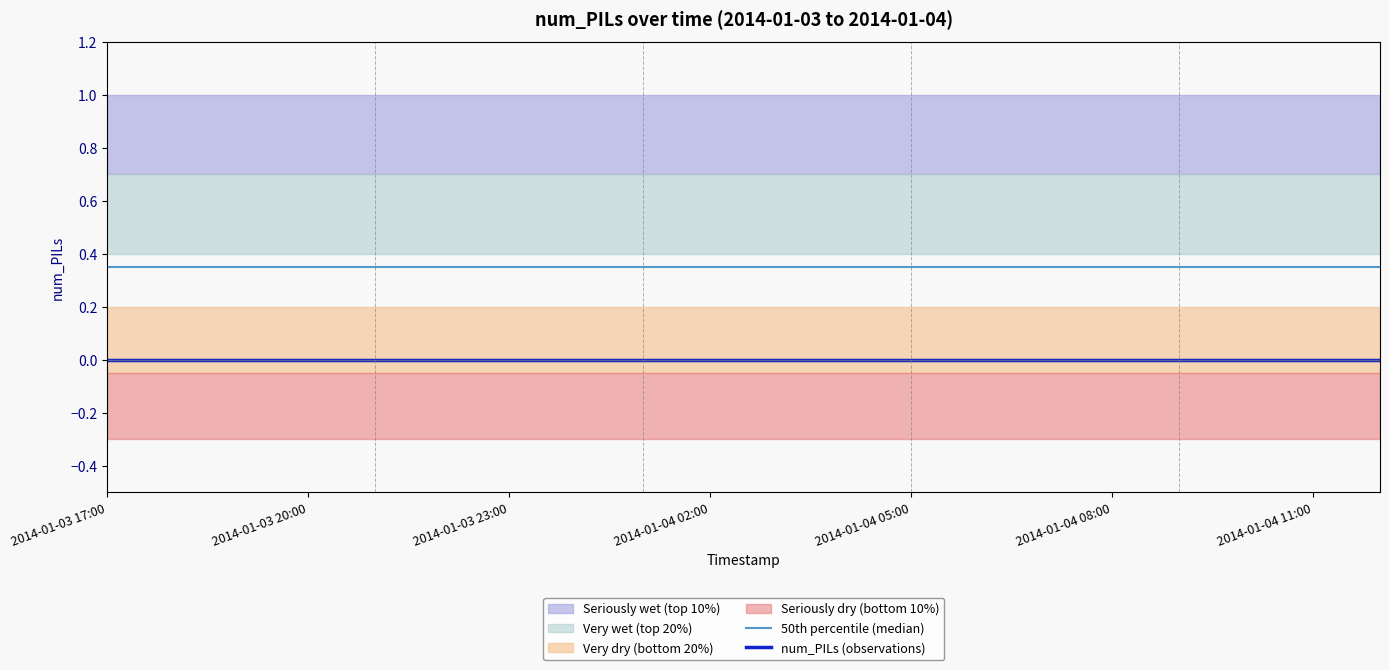

Reading right to left, what are all the values shown in this chart?

50th percentile (median): 0.3	0.3	0.3	0.3	0.3	0.3	0.3	0.3	0.3	0.3	0.3	0.3	0.3	0.3	0.3	0.3	0.3	0.3	0.3	0.3
num_PILs (observations): 0.0	0.0	0.0	0.0	0.0	0.0	0.0	0.0	0.0	0.0	0.0	0.0	0.0	0.0	0.0	0.0	0.0	0.0	0.0	0.0